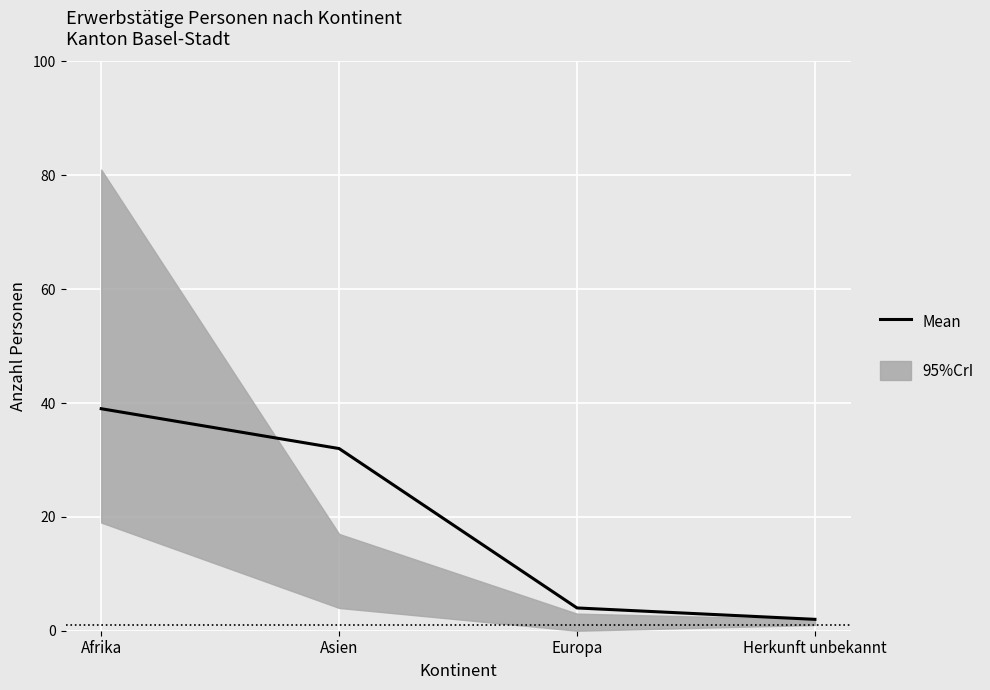

Where is the data nearest to the value 20?

Asien